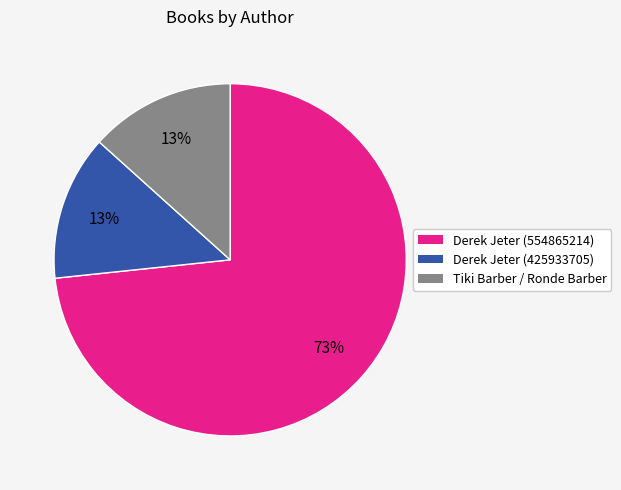

Is it true that Tiki Barber / Ronde Barber is 13% of the pie?

True